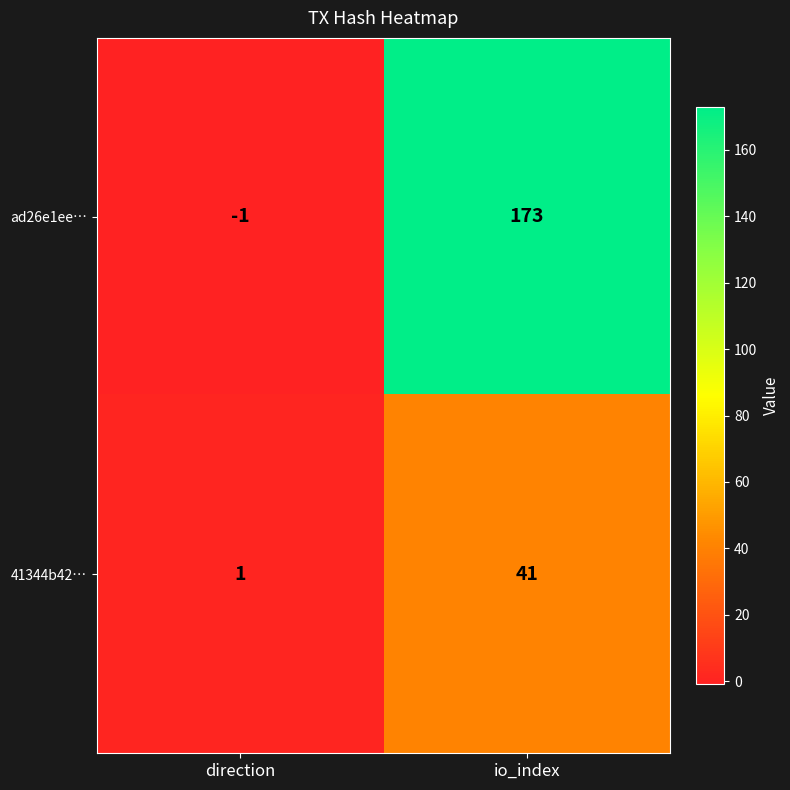

Count the number of data series in this chart.

2